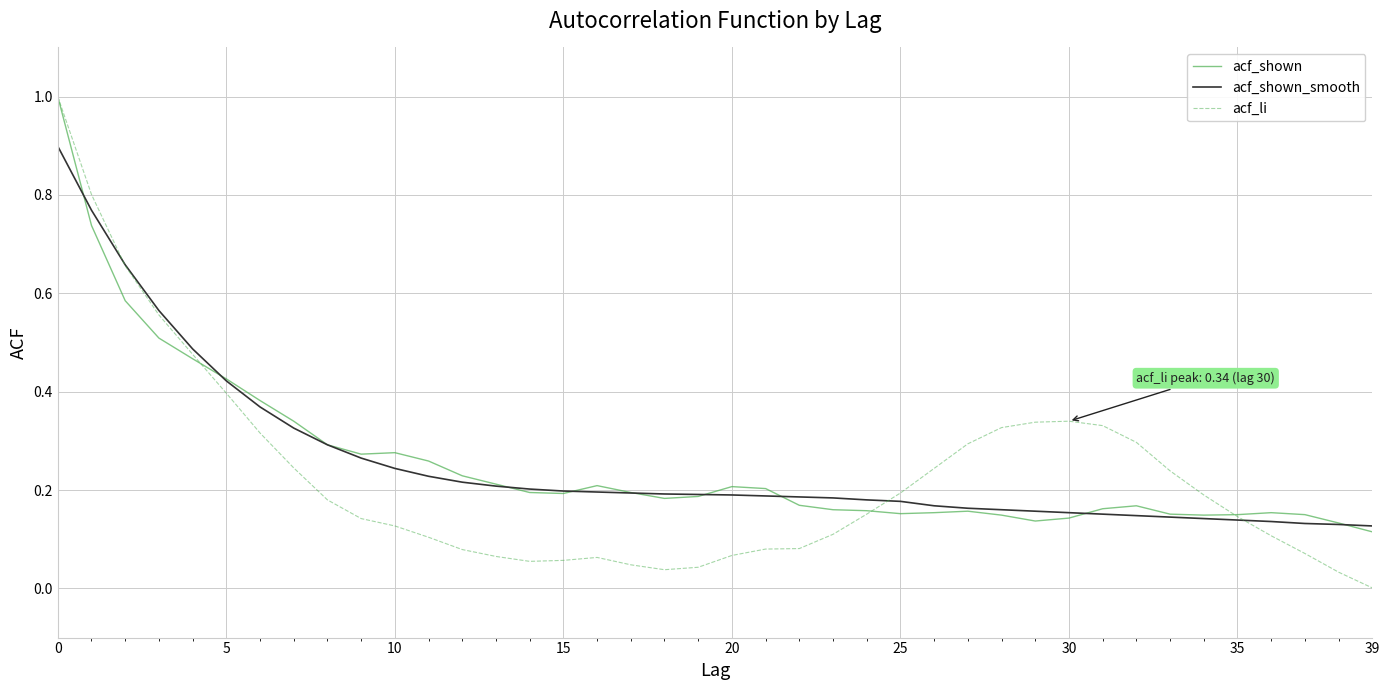

Which series has the widest spread of values?

acf_li